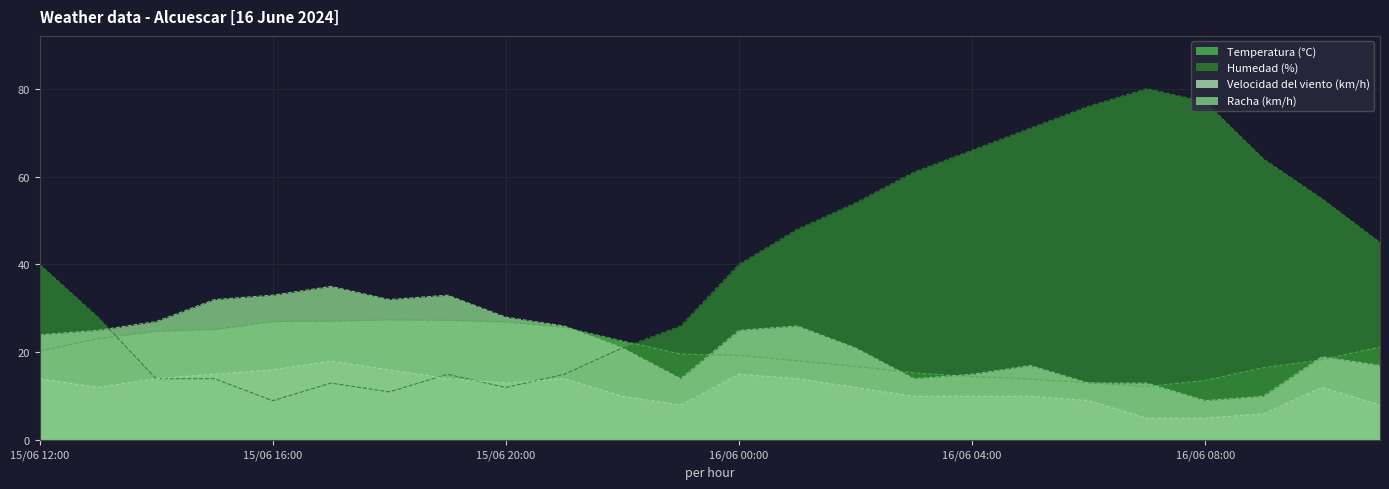

Where do Humedad (%) and Velocidad del viento (km/h) first cross each other?

15/06 18:00 and 15/06 19:00